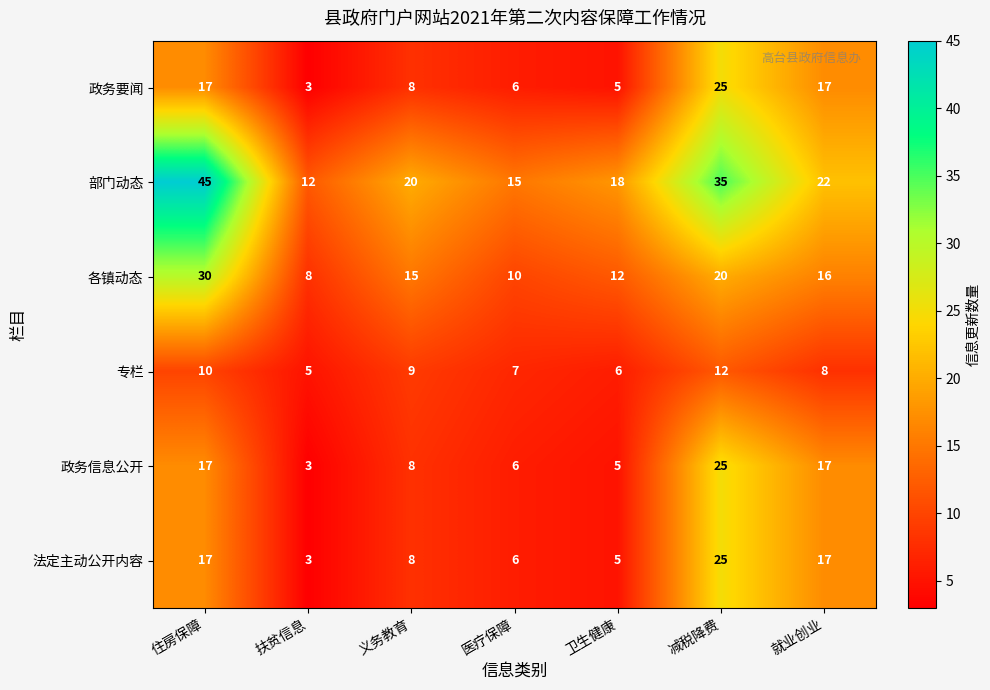

How many values in the 部门动态 series are below 20?

3